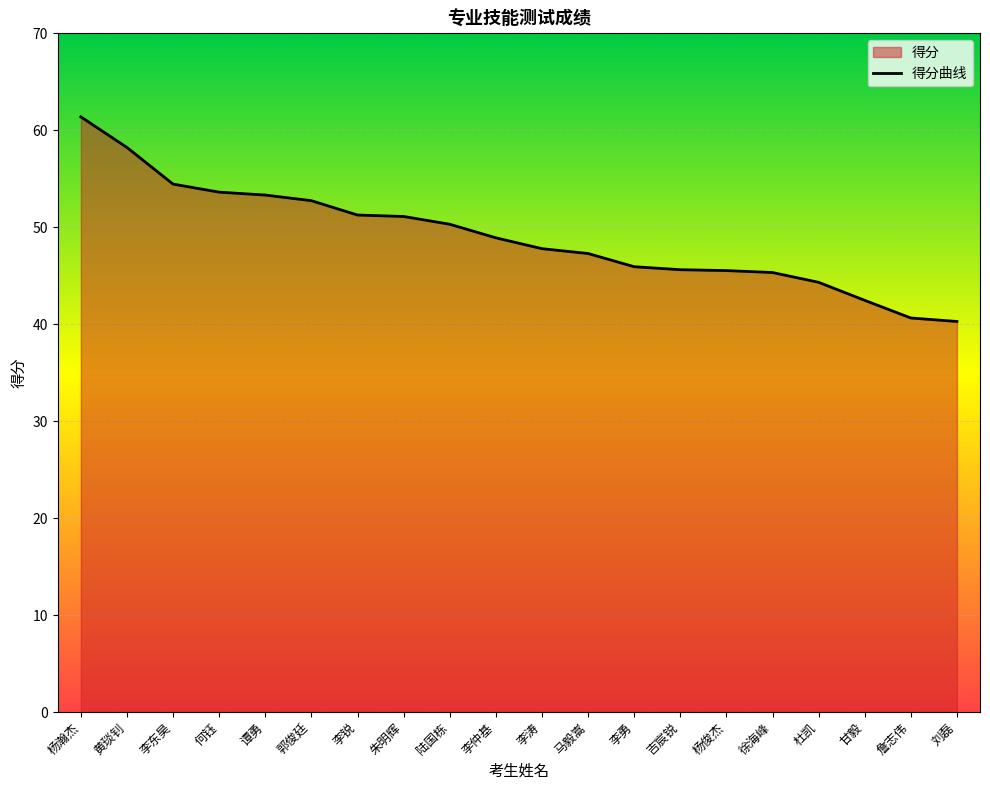

Which category has the lowest value across all series?

刘磊